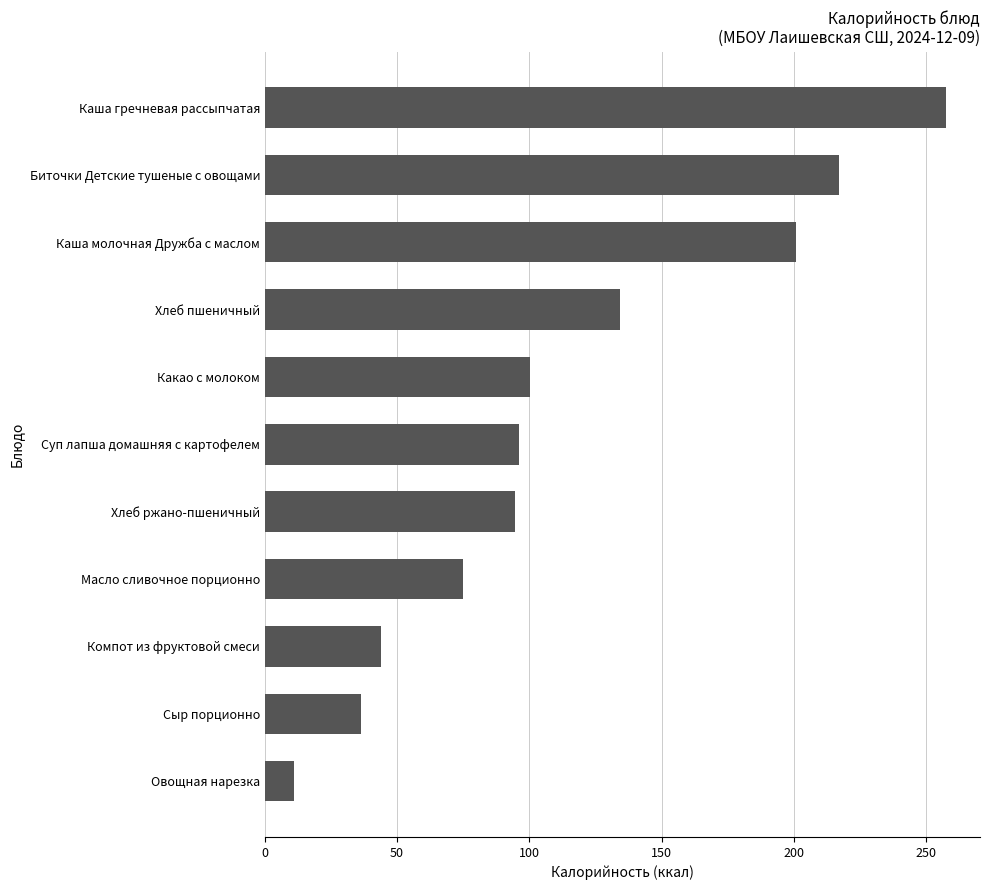

What is the difference between the second highest and second lowest values?

180.7